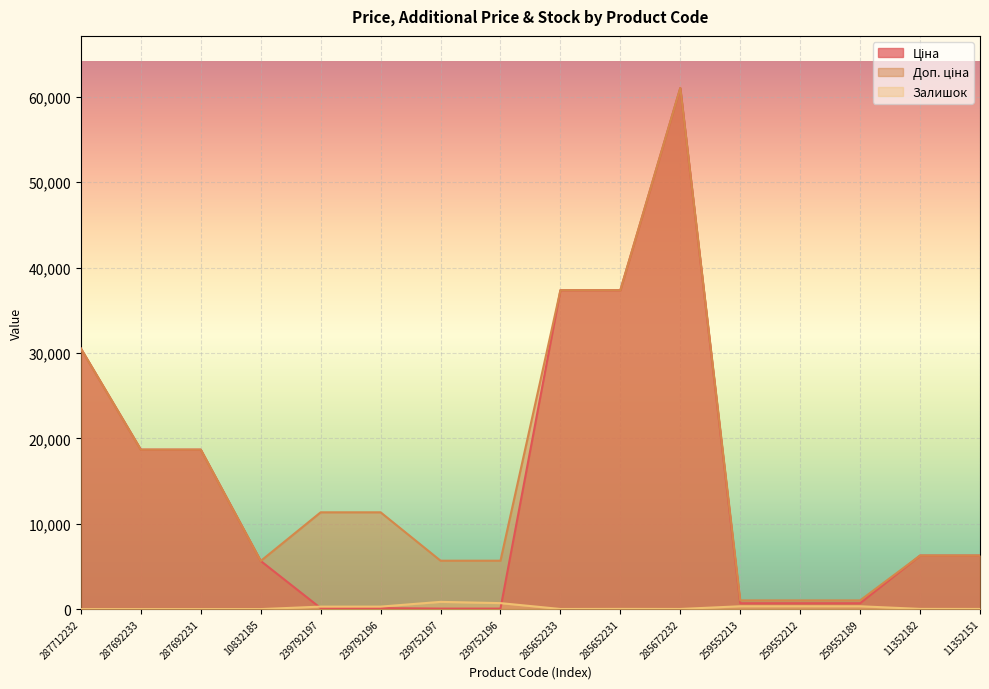

Reading right to left, list all the values displayed in this chart.

Ціна: 11352151=6266.7	11352182=6266.7	259552189=689.1	259552212=689.1	259552213=689.1	285672232=61024.7	285652231=37343.0	285652233=37343.0	239752196=56.7	239752197=56.7	239792196=113.3	239792197=113.3	10832185=5636.0	287692231=18671.5	287692233=18671.5	287712232=30512.3
Доп. ціна: 11352151=6266.7	11352182=6266.7	259552189=1017.8	259552212=1017.8	259552213=1017.8	285672232=61024.7	285652231=37343.0	285652233=37343.0	239752196=5667.0	239752197=5667.0	239792196=11334.0	239792197=11334.0	10832185=5636.0	287692231=18671.5	287692233=18671.5	287712232=30512.3
Залишок: 11352151=16.0	11352182=23.0	259552189=329.0	259552212=333.0	259552213=330.0	285672232=15.0	285652231=22.0	285652233=12.0	239752196=698.0	239752197=845.0	239792196=290.0	239792197=289.0	10832185=1.0	287692231=0.0	287692233=0.0	287712232=0.0